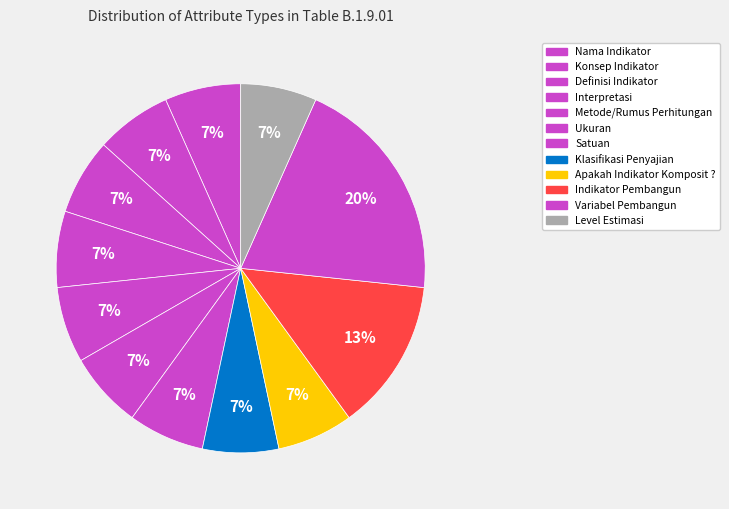

How many slices are in this pie chart?

12